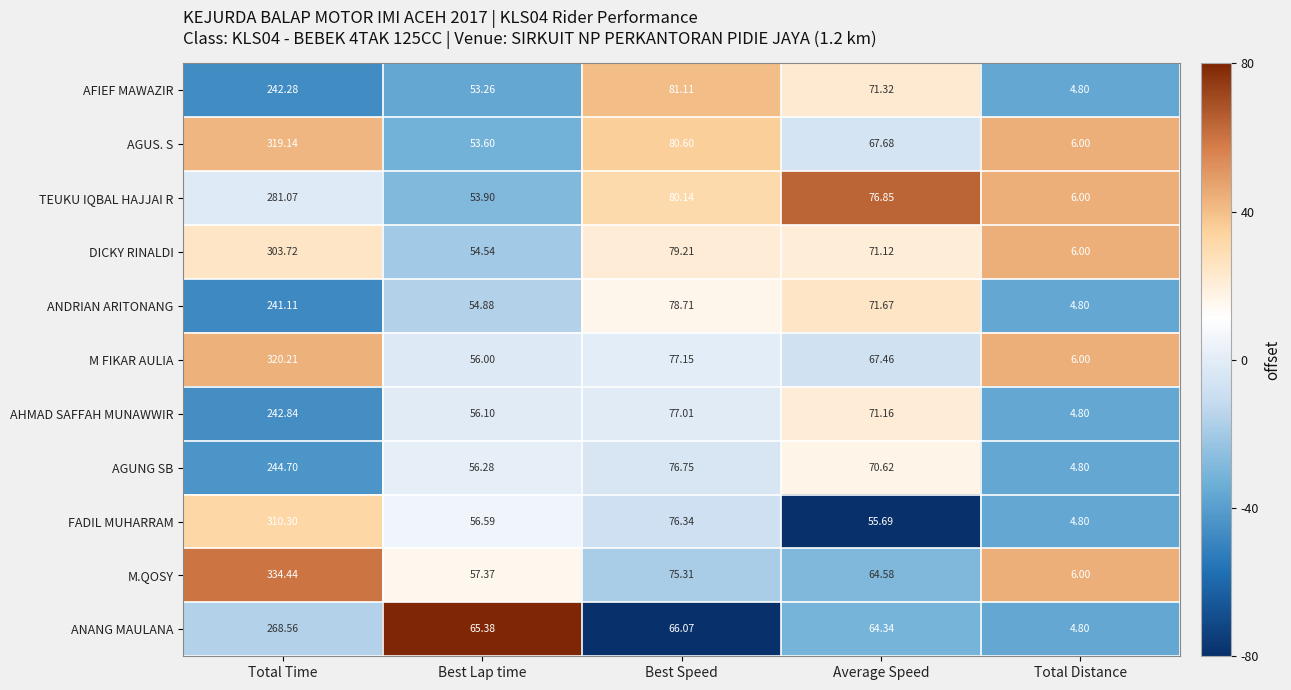

Is the value of M.QOSY at Best Speed greater than the value of TEUKU IQBAL HAJJAI R at Average Speed?

No